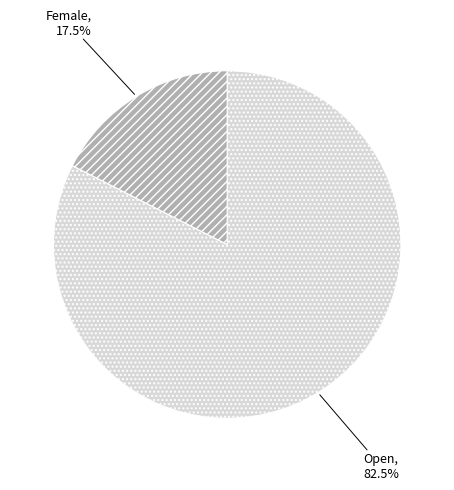

How many slices are in this pie chart?

2